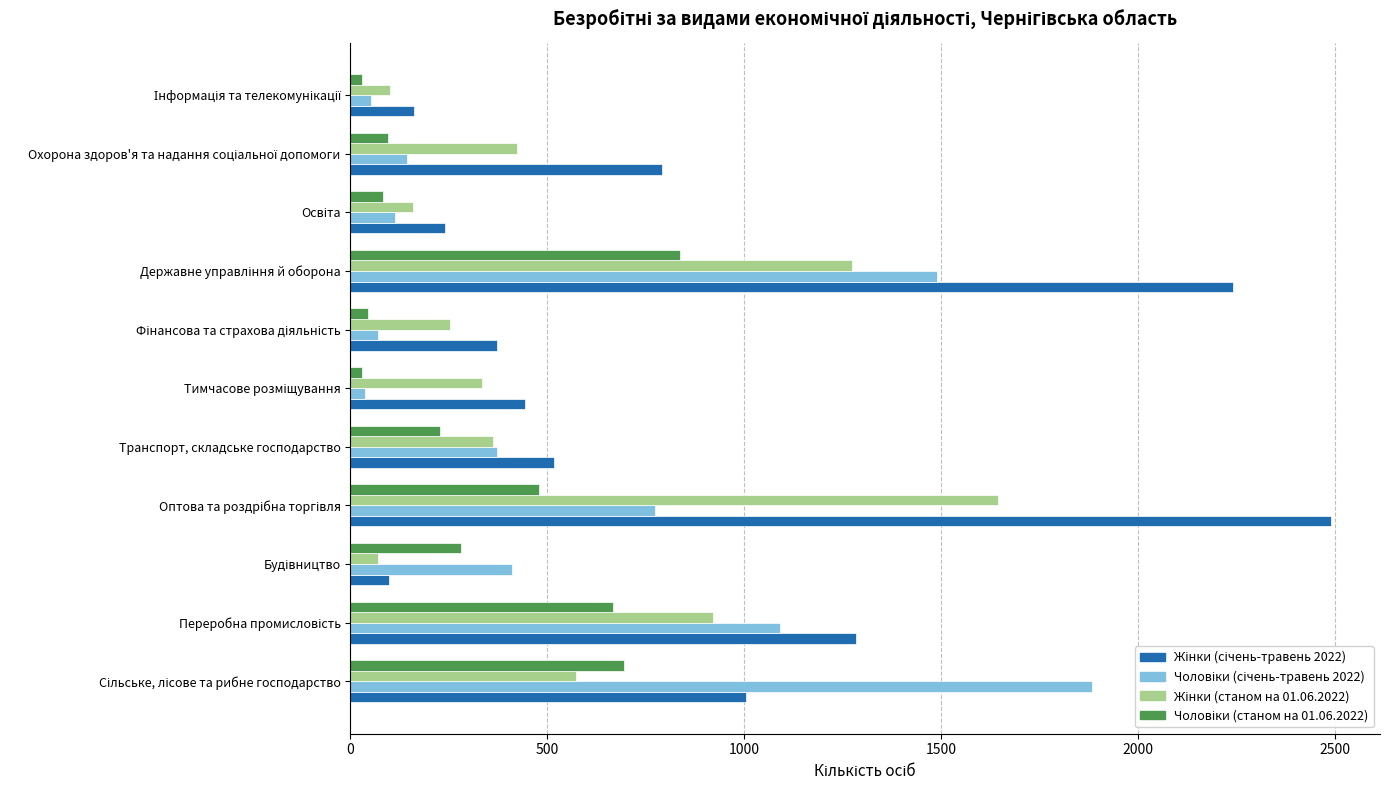

What is the maximum value shown in the chart?

2491